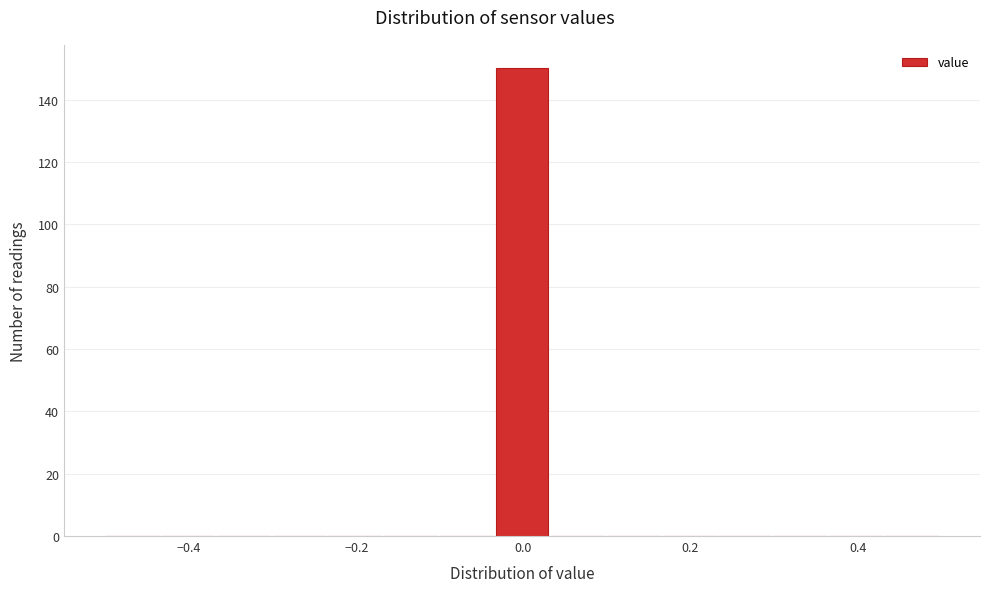

Read against the x-axis, roughly where is the centre of the tallest bar?

0.00